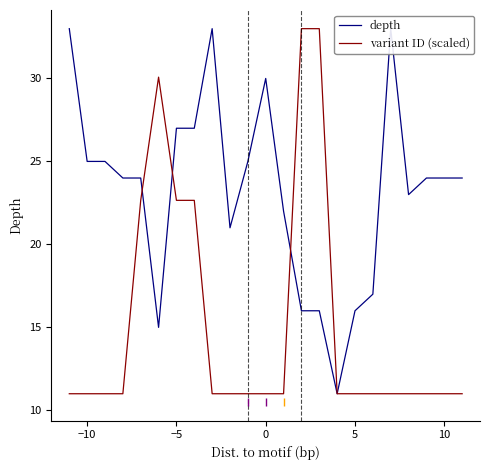

What is the maximum value for variant ID (scaled)?

33.0